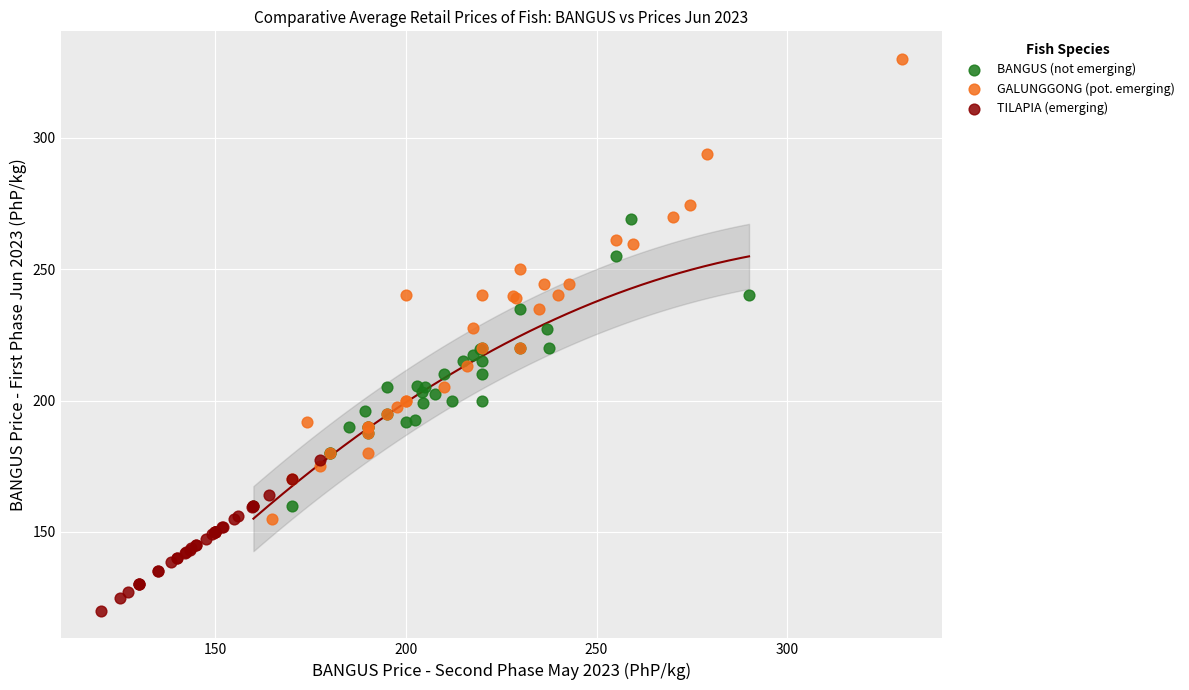

Which series contains the lowest Y value?

TILAPIA (emerging)